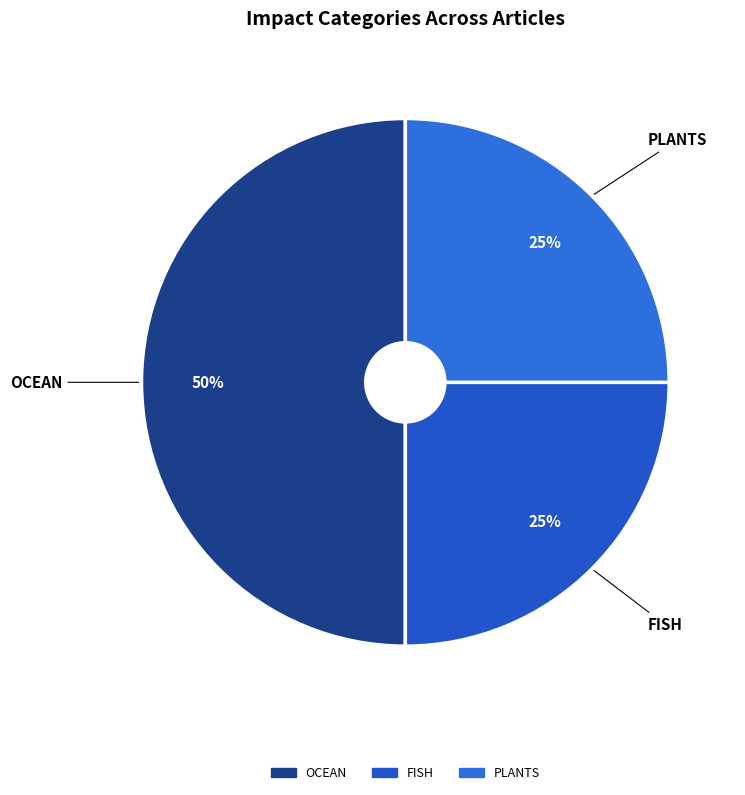

How many slices are in this pie chart?

3